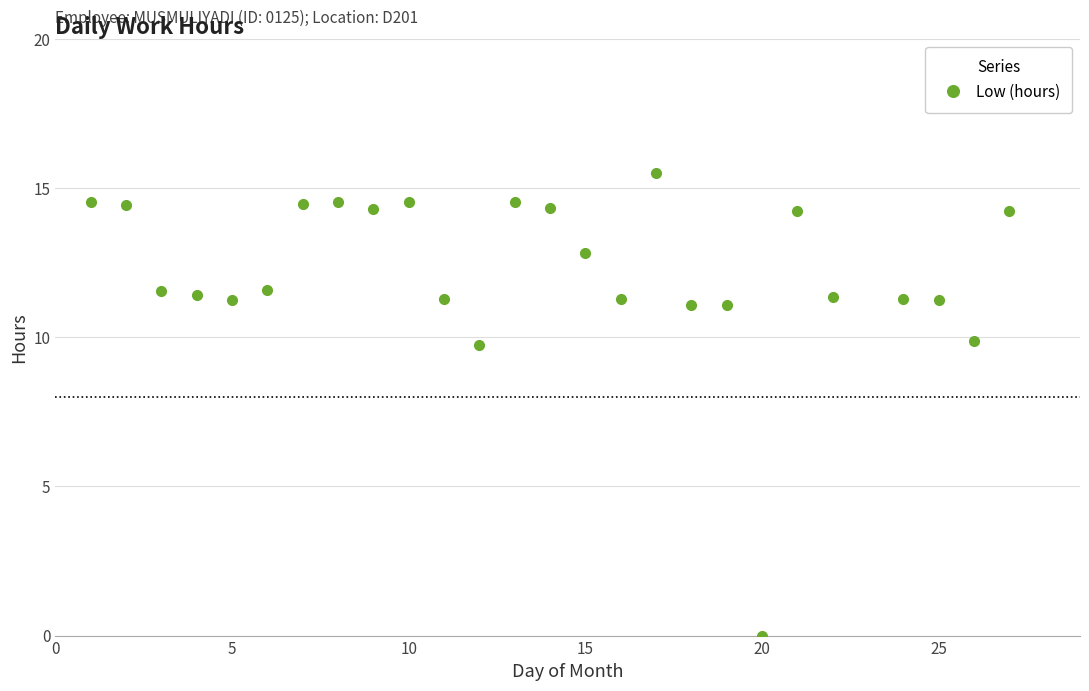

What is the value of the 23rd point from the left?

11.3